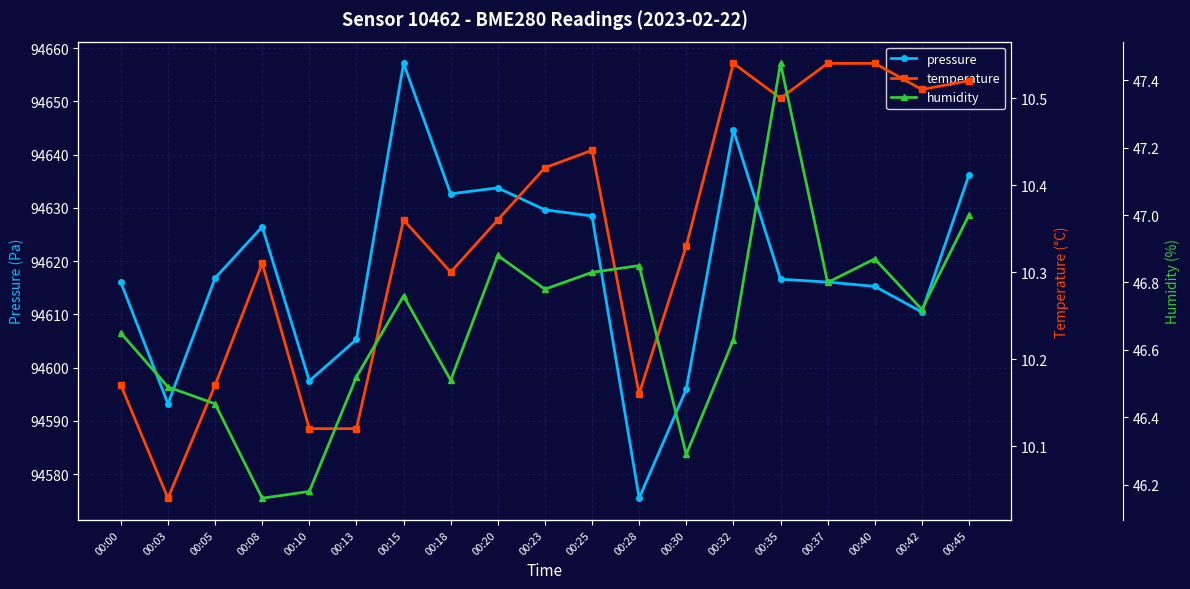

Is the value of humidity at 00:13 greater than the value of pressure at 00:37?

No